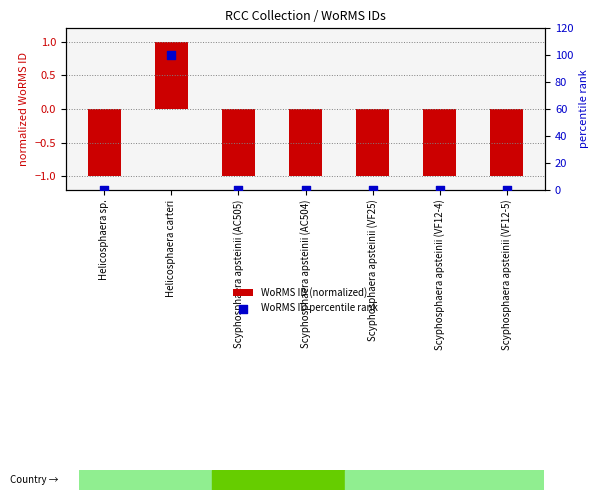

Is the value of WoRMS ID (normalized) at Scyphosphaera apsteinii (AC505) greater than the value of WoRMS ID percentile rank at Scyphosphaera apsteinii (AC505)?

No